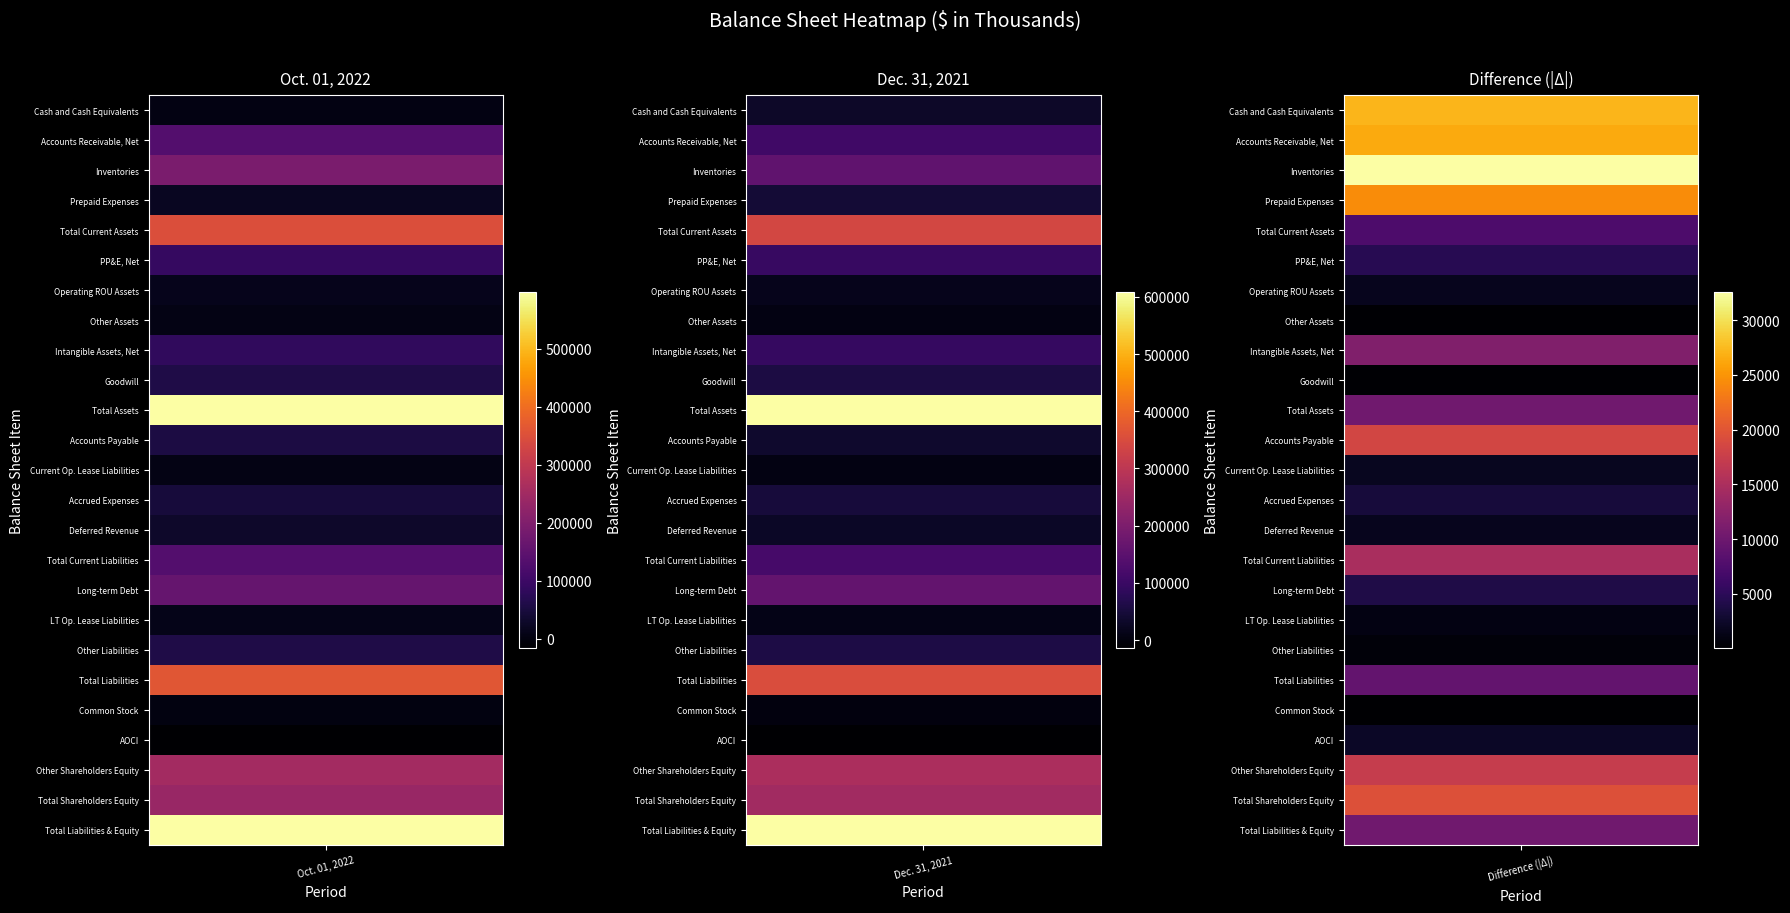

Which series has the largest total across all categories?

Total Assets